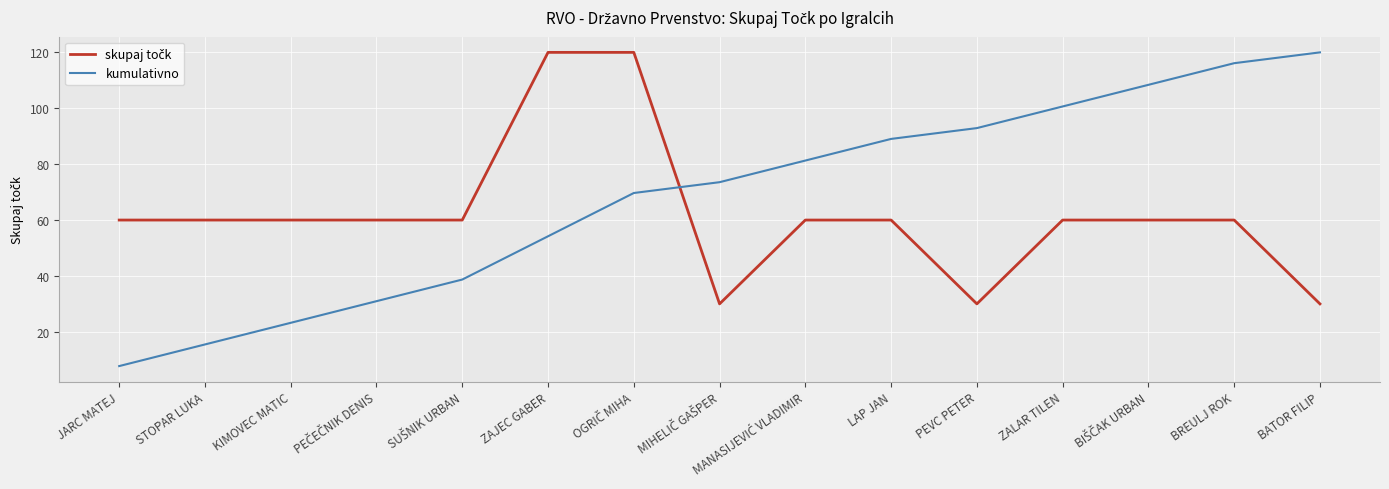

What position from the right is LAP JAN?

6